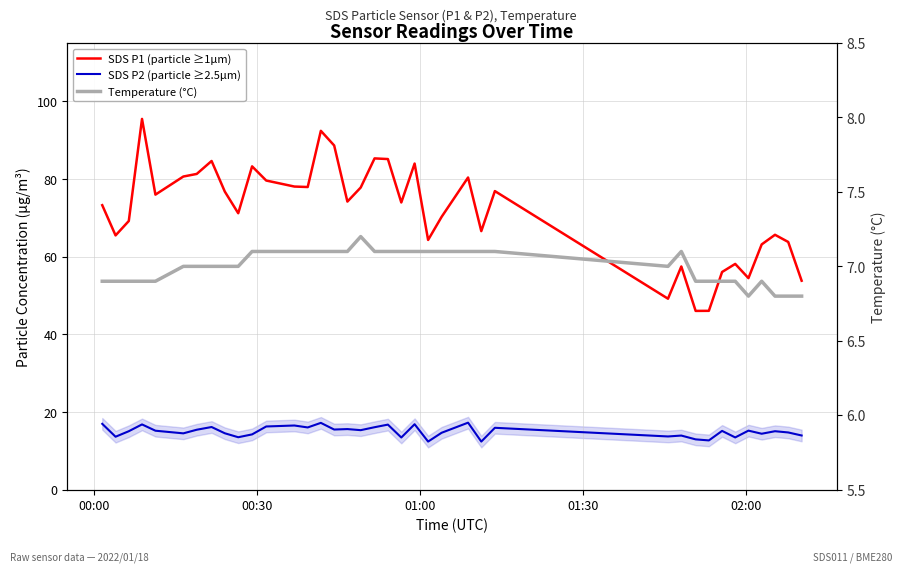

Rank the series by their maximum value, from highest to lowest.

SDS P1 (particle ≥1µm), SDS P2 (particle ≥2.5µm), Temperature (°C)